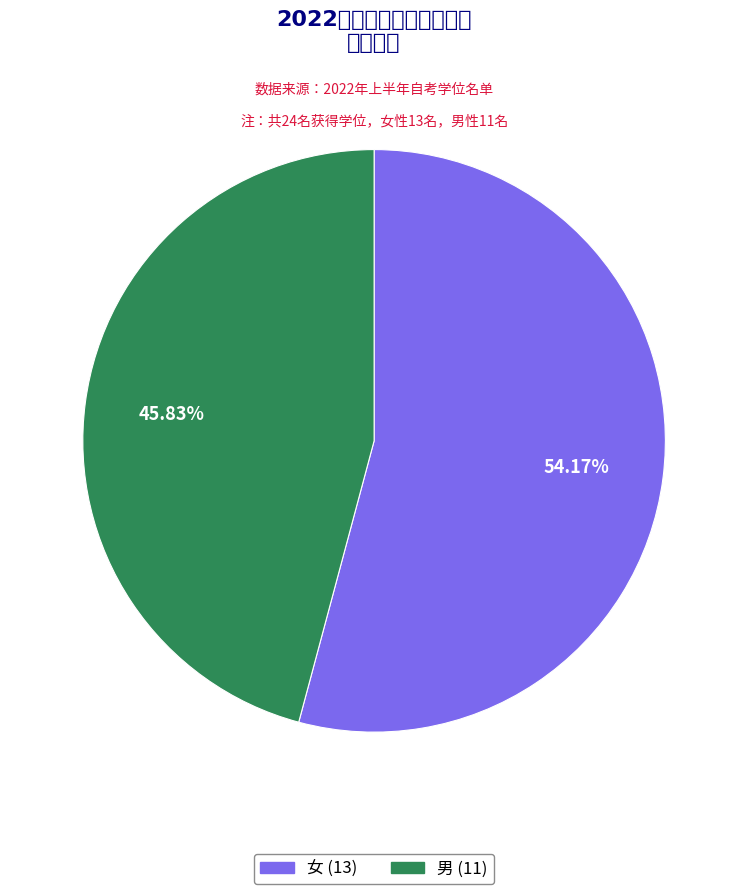

Which slice represents more than half of the pie?

女